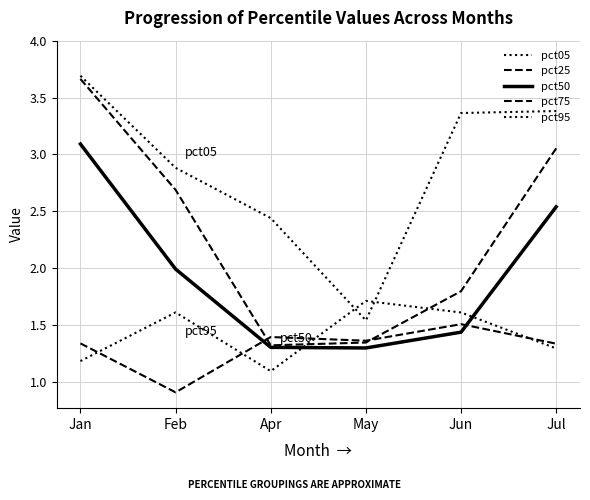

What is the difference between the pct25 values at May and Jul?

1.7